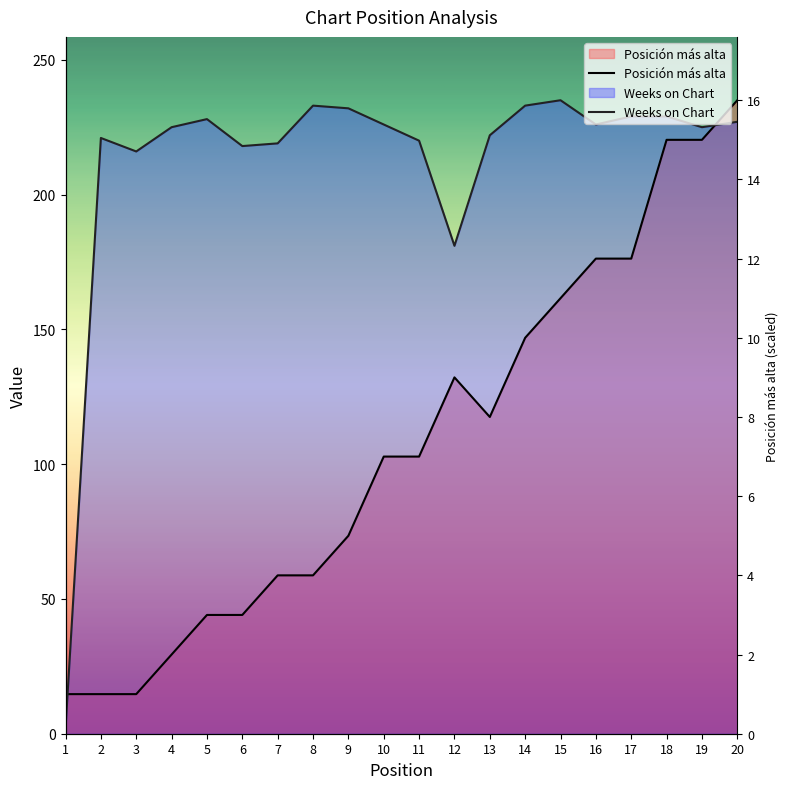

Reading right to left, extract all data points from this chart.

Posición más alta: 20=235.0	19=220.3	18=220.3	17=176.2	16=176.2	15=161.6	14=146.9	13=117.5	12=132.2	11=102.8	10=102.8	9=73.4	8=58.8	7=58.8	6=44.1	5=44.1	4=29.4	3=14.7	2=14.7	1=14.7
Weeks on Chart: 20=227.0	19=225.0	18=229.0	17=229.0	16=226.0	15=235.0	14=233.0	13=222.0	12=181.0	11=220.0	10=226.0	9=232.0	8=233.0	7=219.0	6=218.0	5=228.0	4=225.0	3=216.0	2=221.0	1=2.0